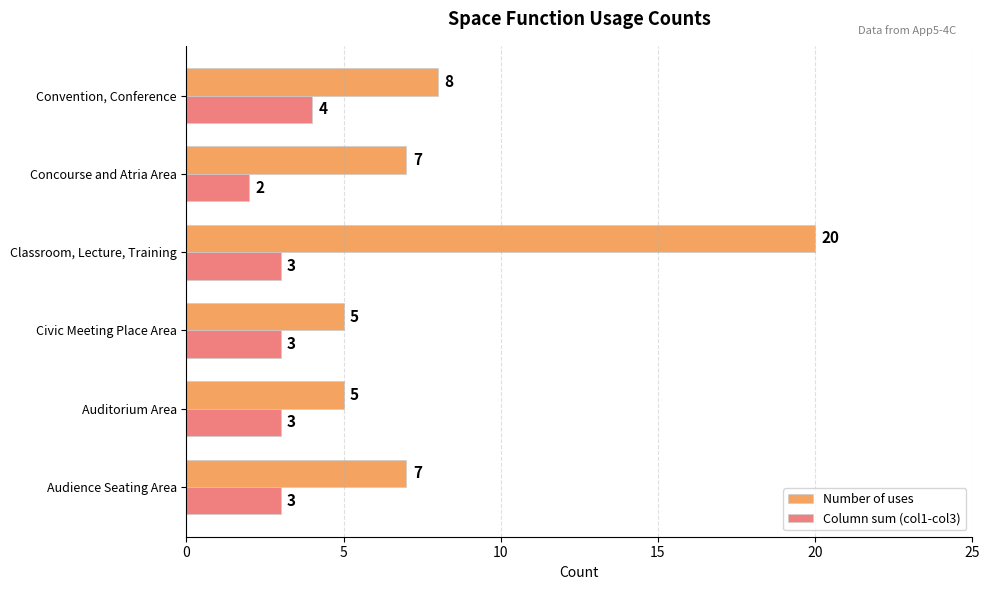

What is the average value of the Number of uses series?

9